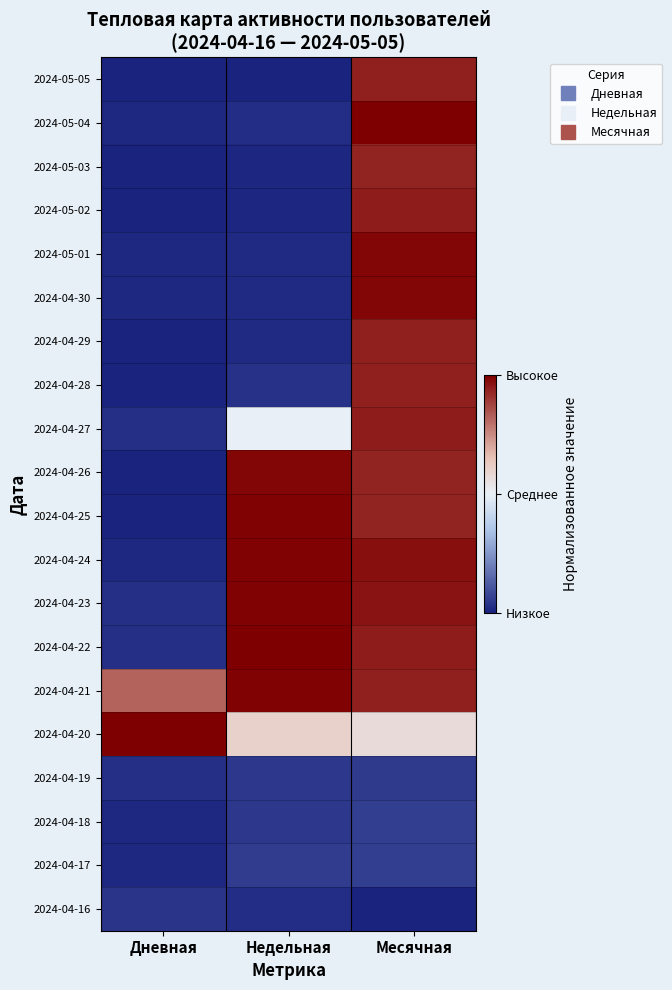

At which category is the sum across all series the highest?

Месячная